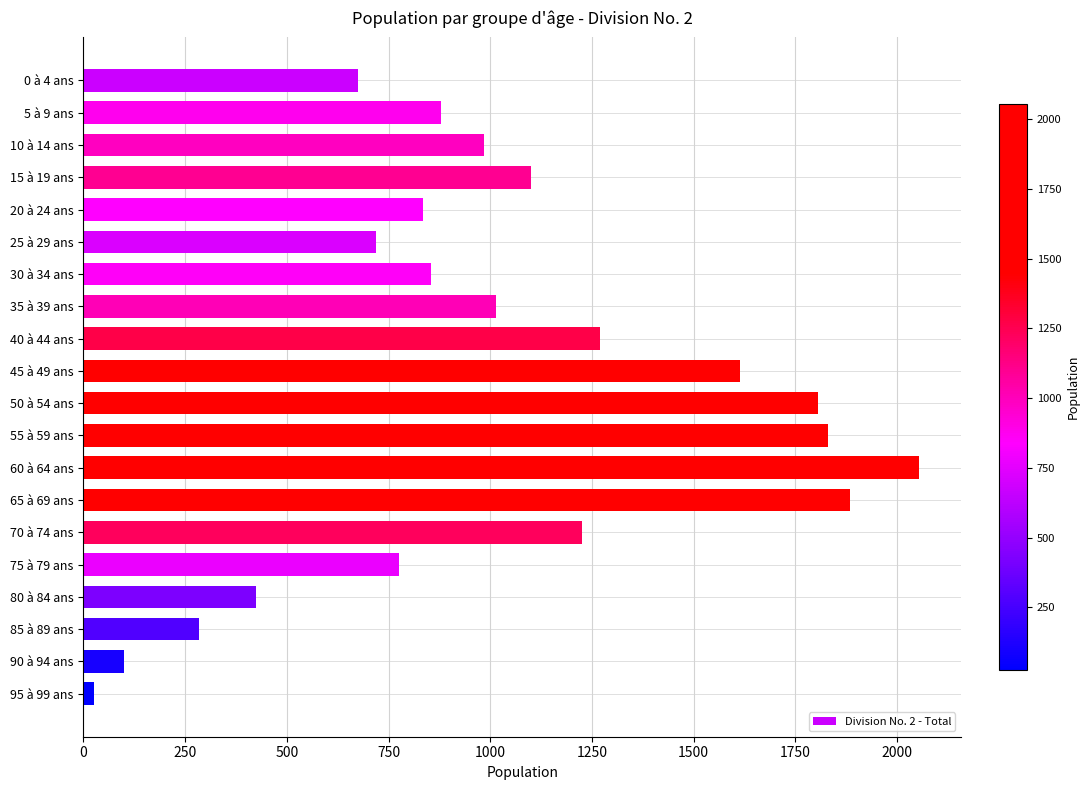

The chart shows a value of 1885 at 65 à 69 ans. True or false?

True